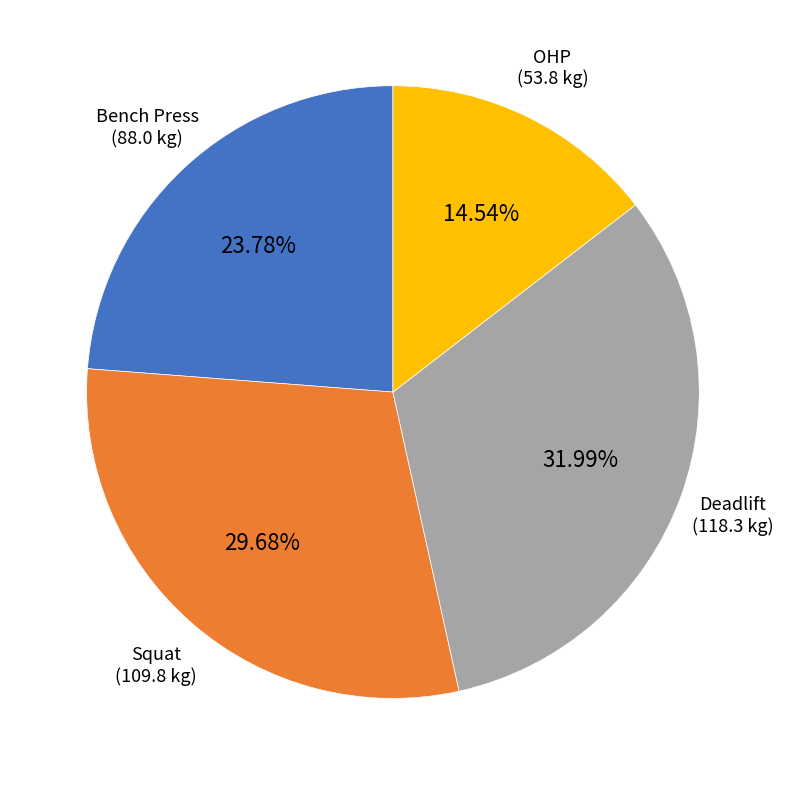

Does Squat account for over 50% of the chart?

No